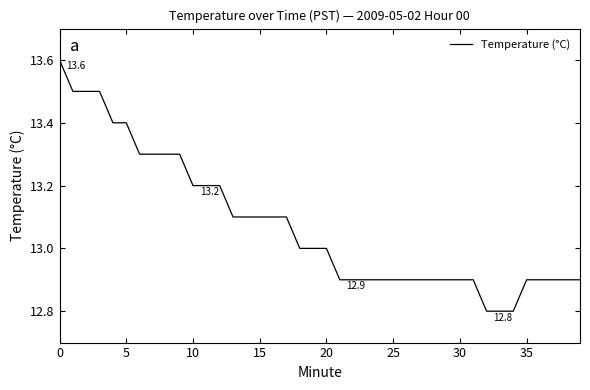

What is the difference between the maximum and minimum values?

0.8